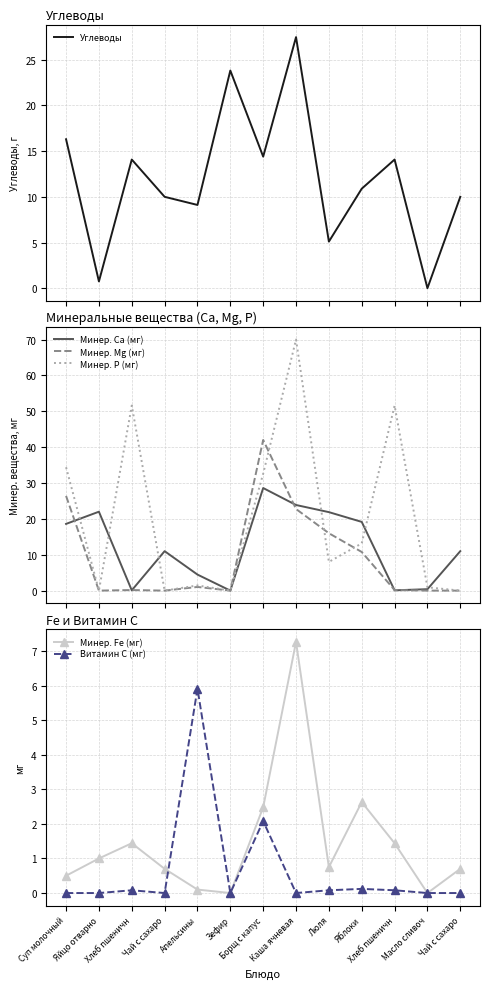

Rank the series by their maximum value, from lowest to highest.

Витамин C (мг), Минер. Fe (мг), Углеводы, Минер. Ca (мг), Минер. Mg (мг), Минер. P (мг)